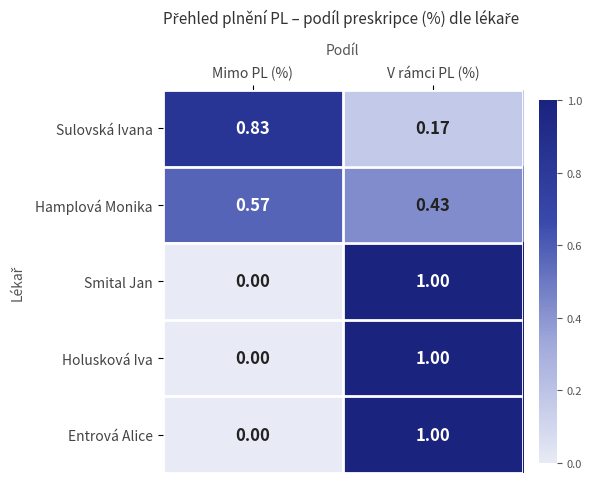

At which category is the sum across all series the highest?

V rámci PL (%)